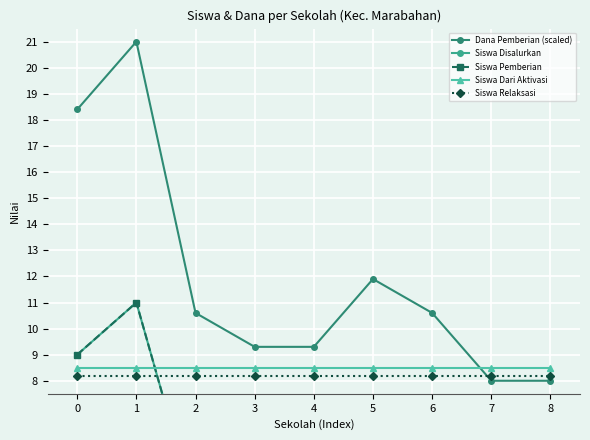

What is the average value of the Siswa Relaksasi series?

8.2